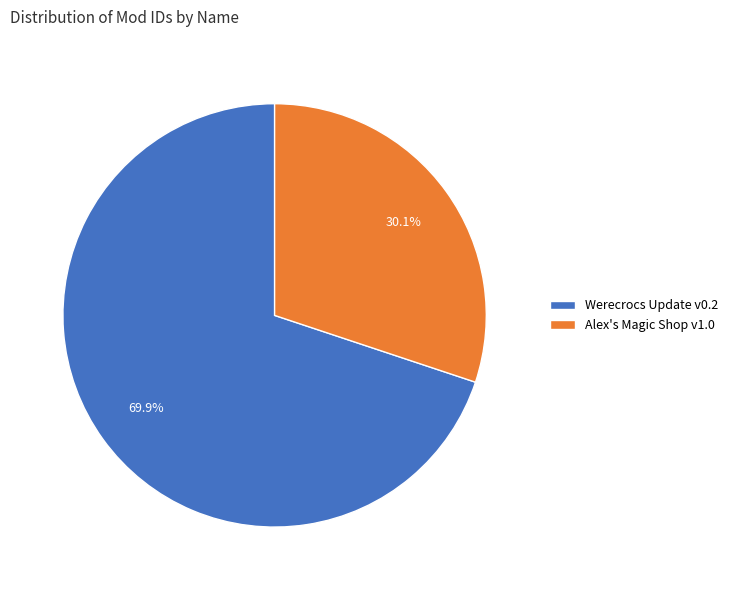

Which category has the smallest portion of the pie?

Alex's Magic Shop v1.0